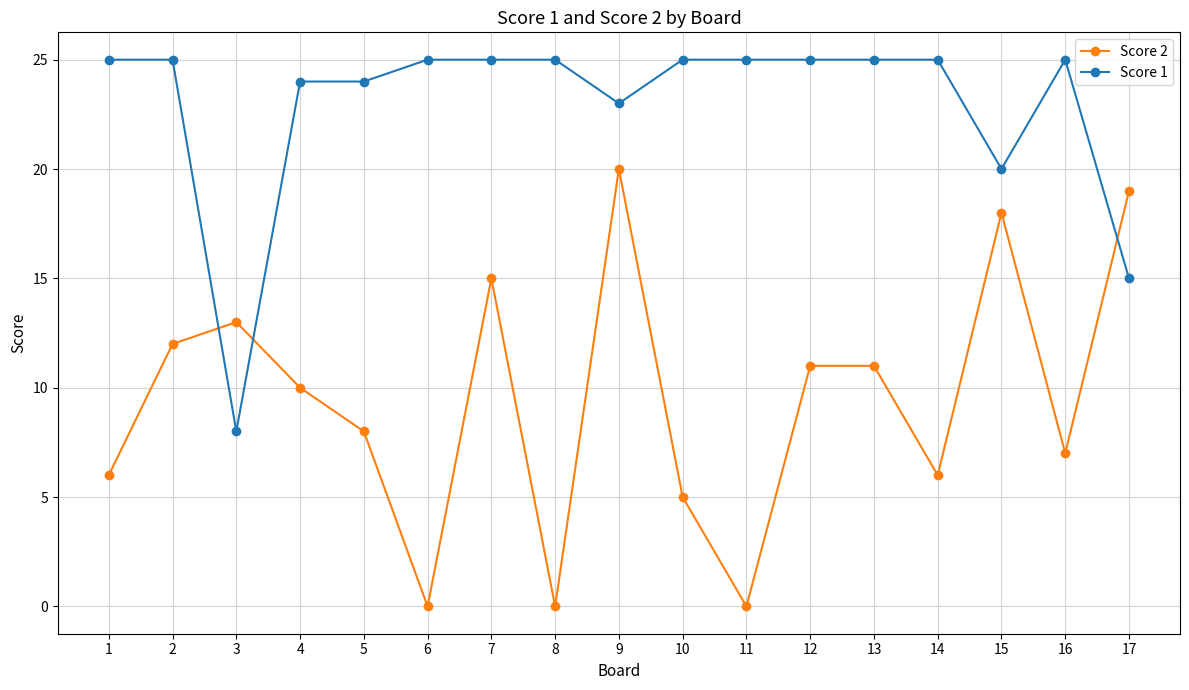

What is the value of the Score 2 point at the 3rd from the left?

13